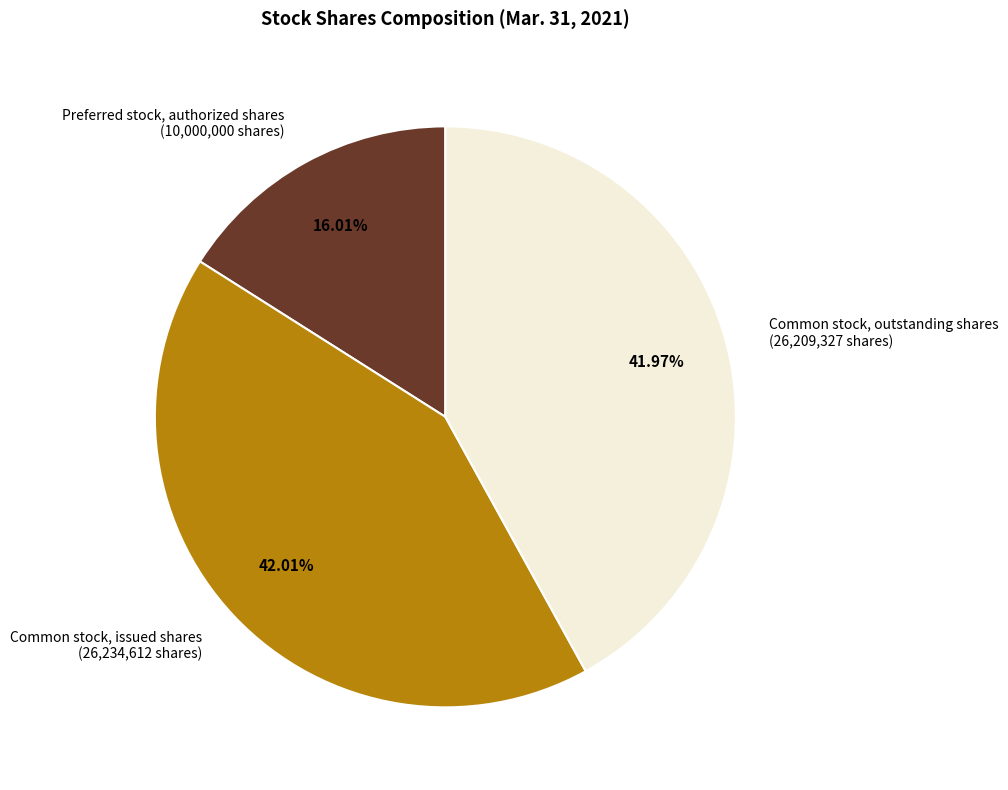

What percentage do Preferred stock, authorized shares and Common stock, issued shares together represent?

58.0%